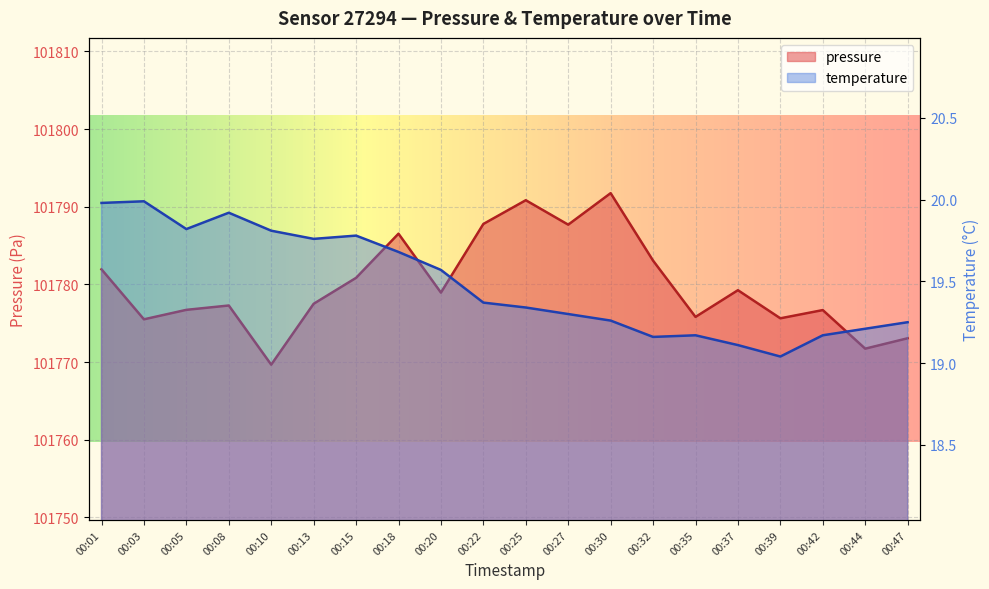

Between 00:35 and 00:44, which series saw the biggest shift?

pressure